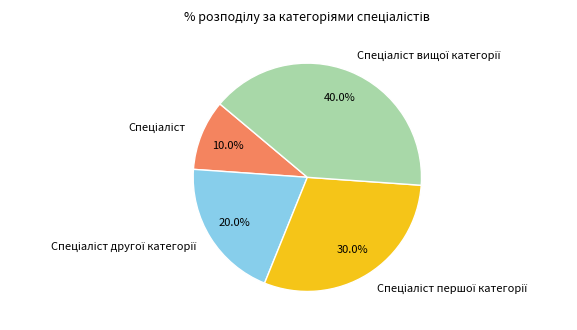

Count the number of slices in the pie.

4